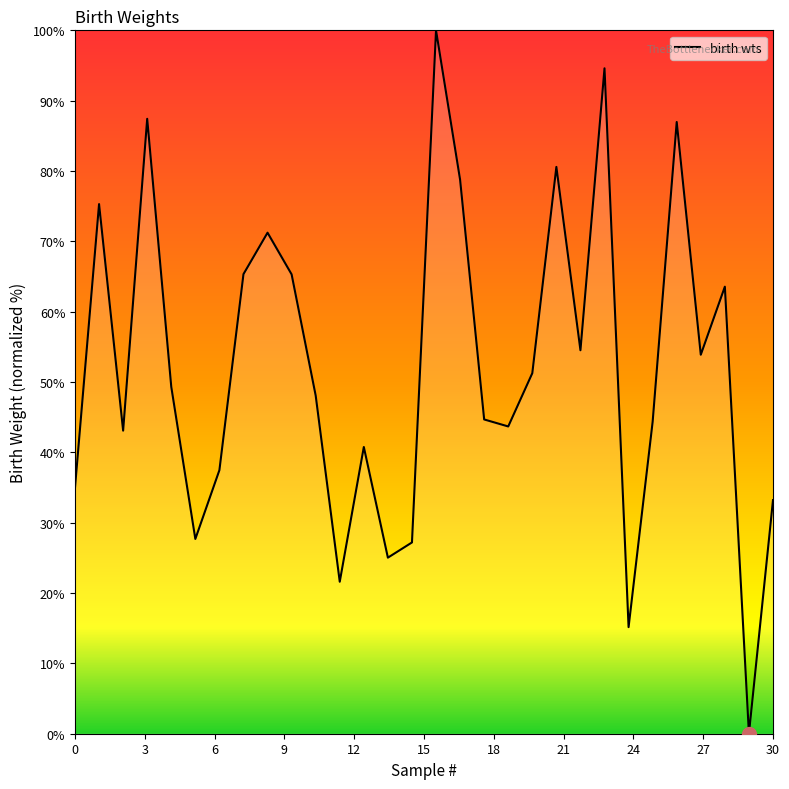

What is the maximum value shown in the chart?

100.0